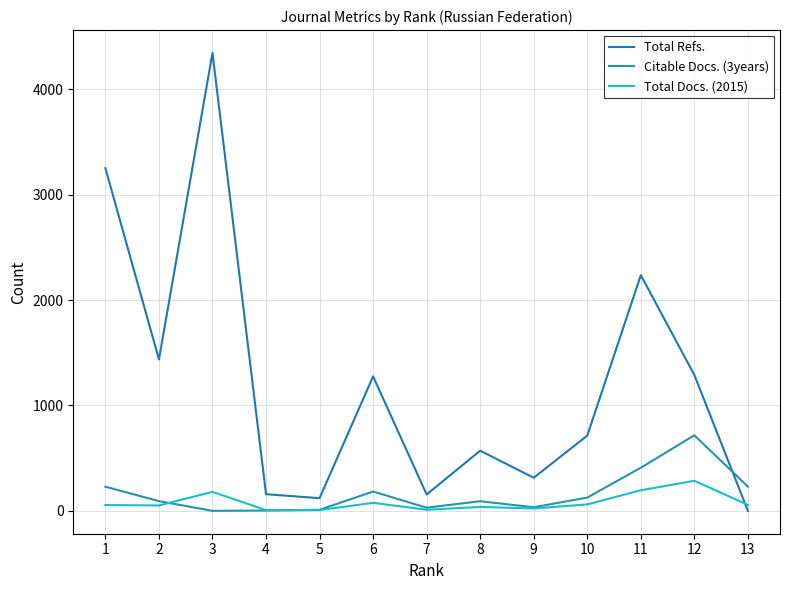

What is the difference between the highest and lowest values at 3?

4346